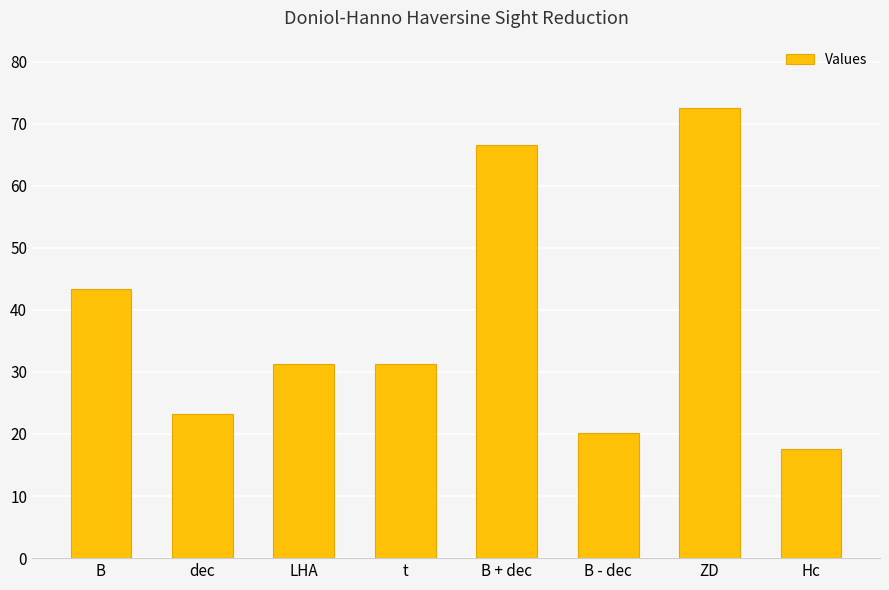

What is the greatest value displayed?

72.5